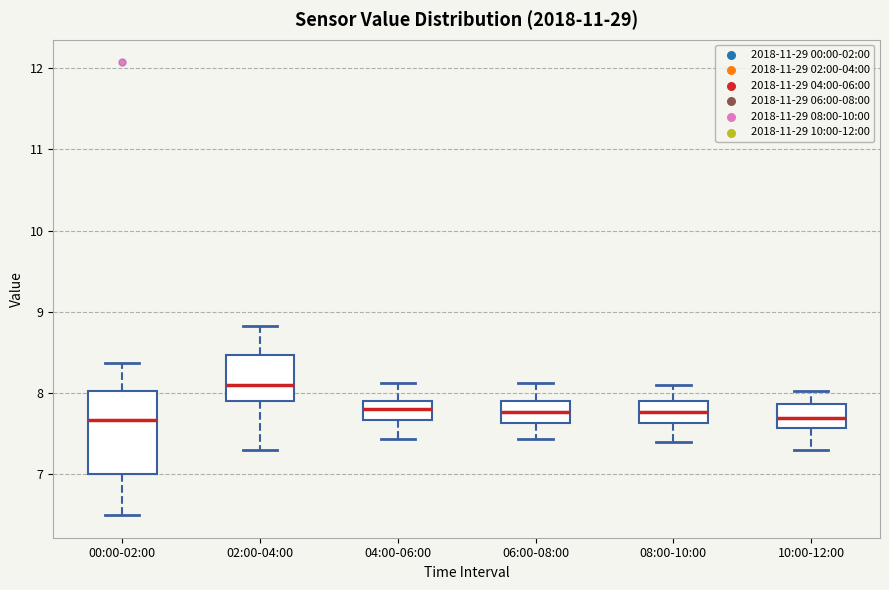

Where does the upper whisker of the box for 00:00-02:00 end on the y-axis? The values are not printed on the chart, so give them approximately, as read against the axis.

8.4